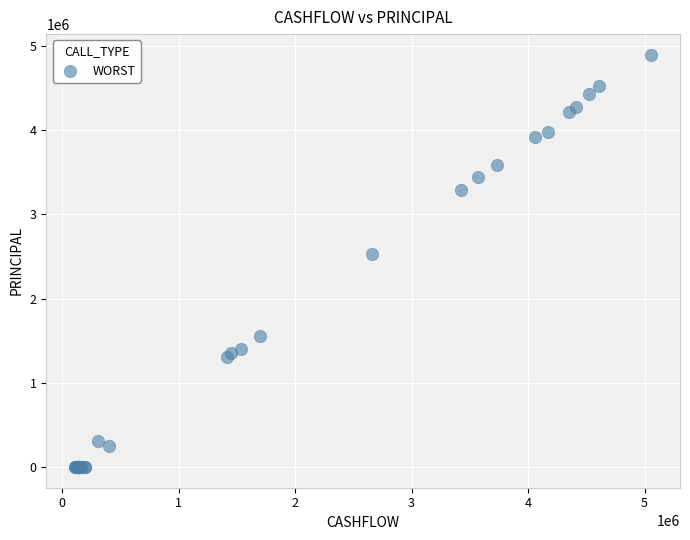

What Y value in the scatter plot is closest to 2447139?

2526647.3